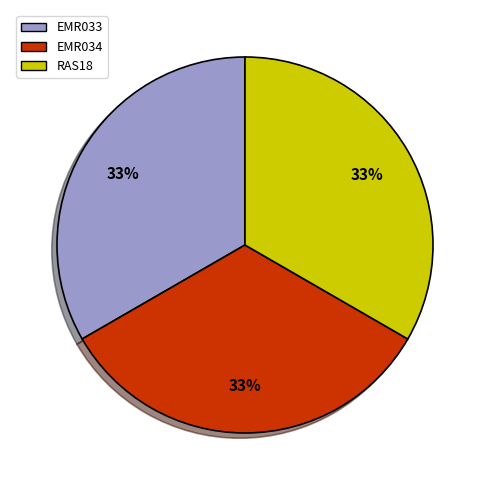

Do RAS18 and EMR034 together represent more than half of the pie?

Yes